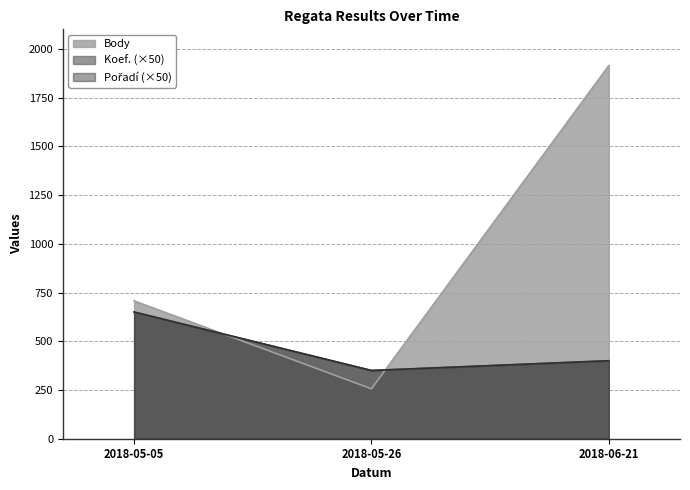

How many data points in Koef. are less than 8?

1